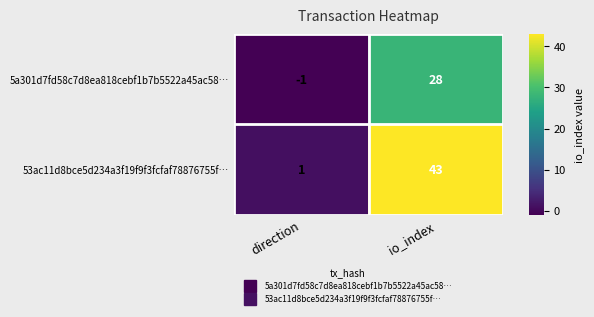

Which series has the widest spread of values?

53ac11d8bce5d234a3f19f9f3fcfaf78876755f…